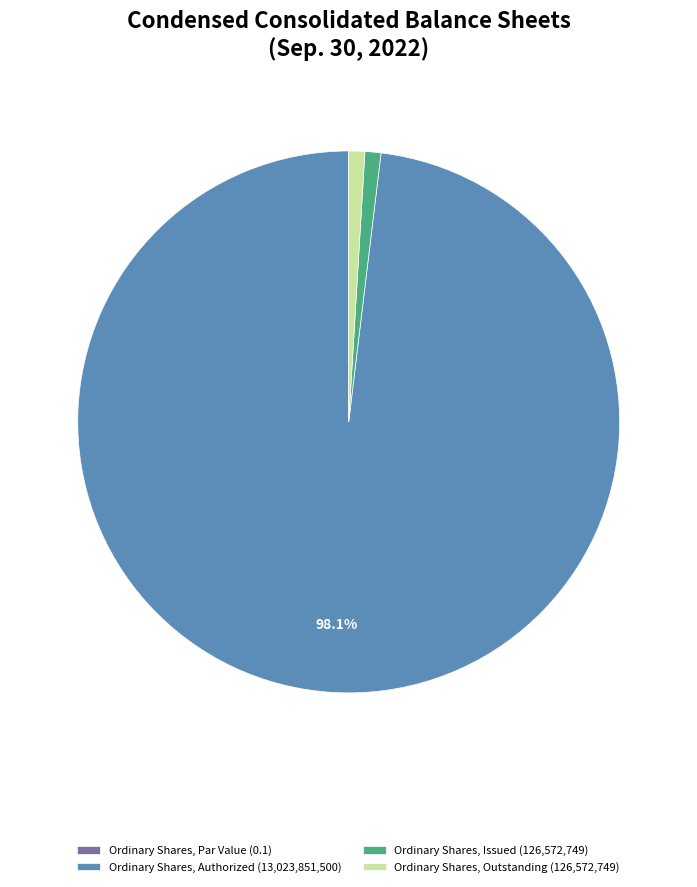

Is there a majority slice in this chart?

Yes